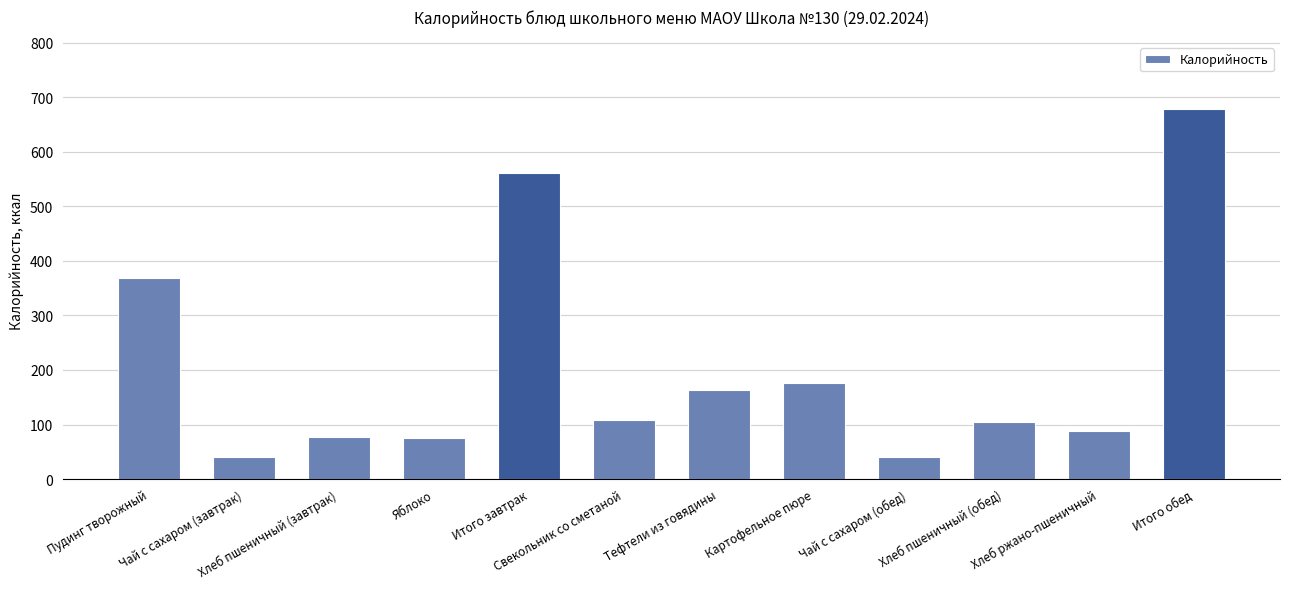

Is it true that the value at Хлеб пшеничный (обед) is 63.9?

False